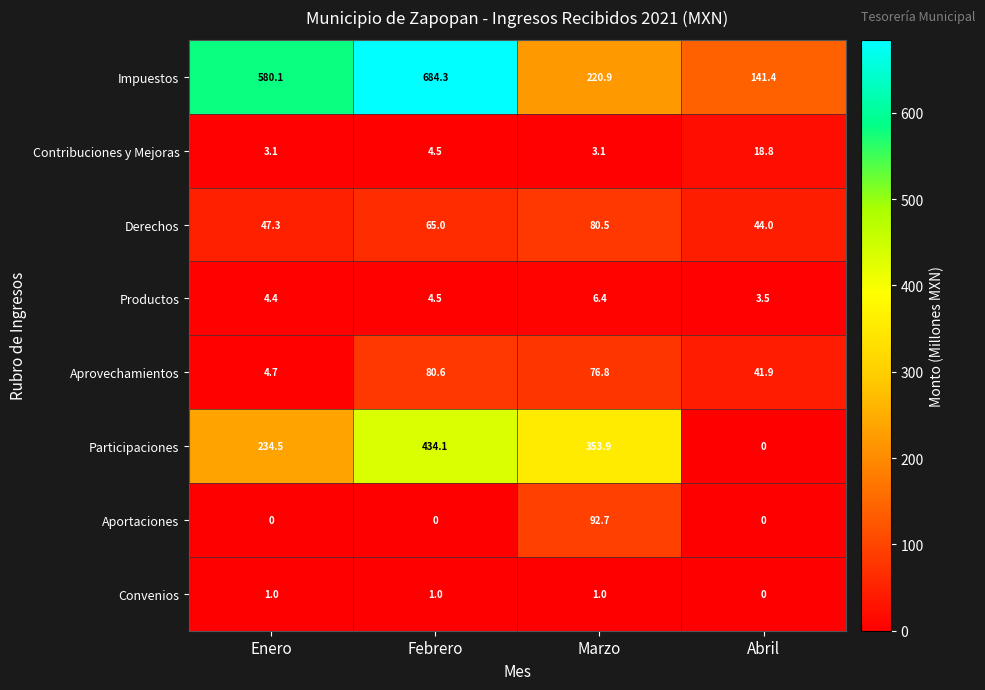

At which label is Impuestos closest to 412?

Enero